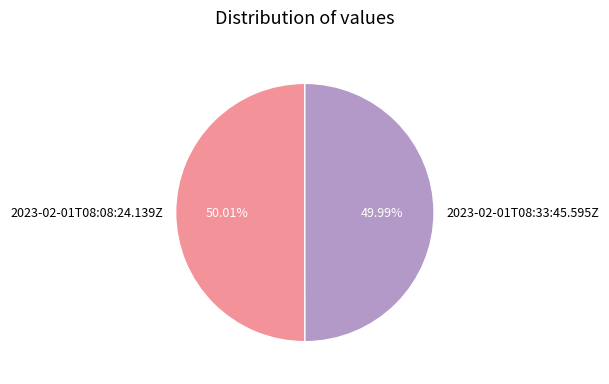

Is there any slice that represents more than half of the pie?

Yes